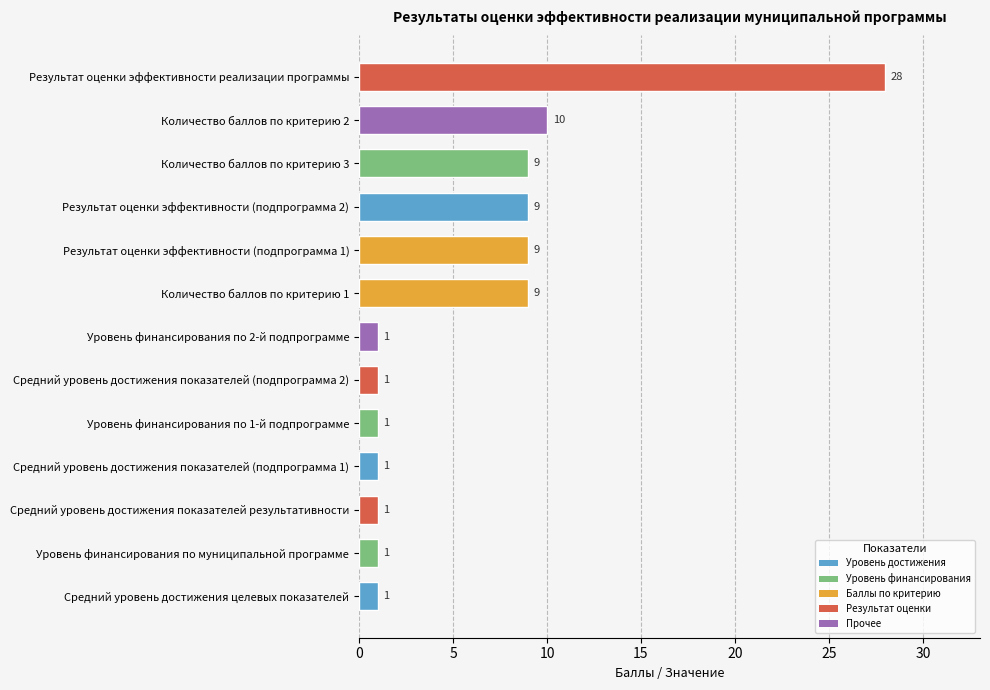

How many values exceed 1?

6